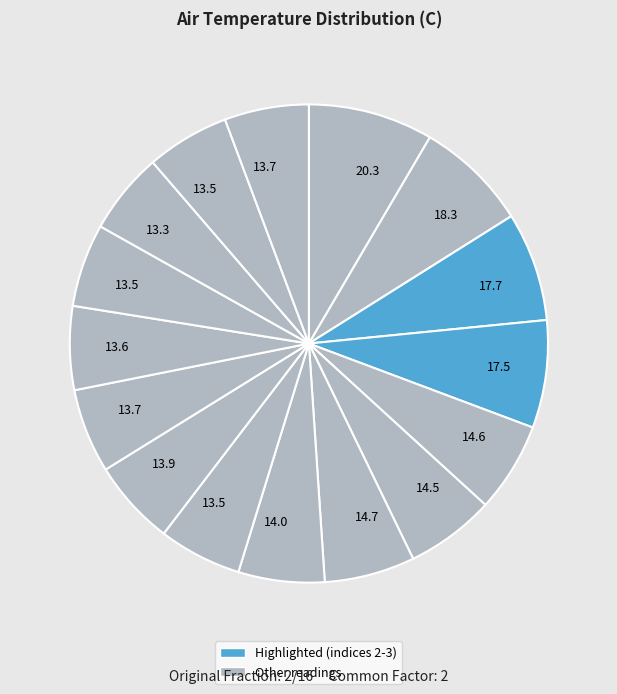

Which slice is the smallest?

13.3